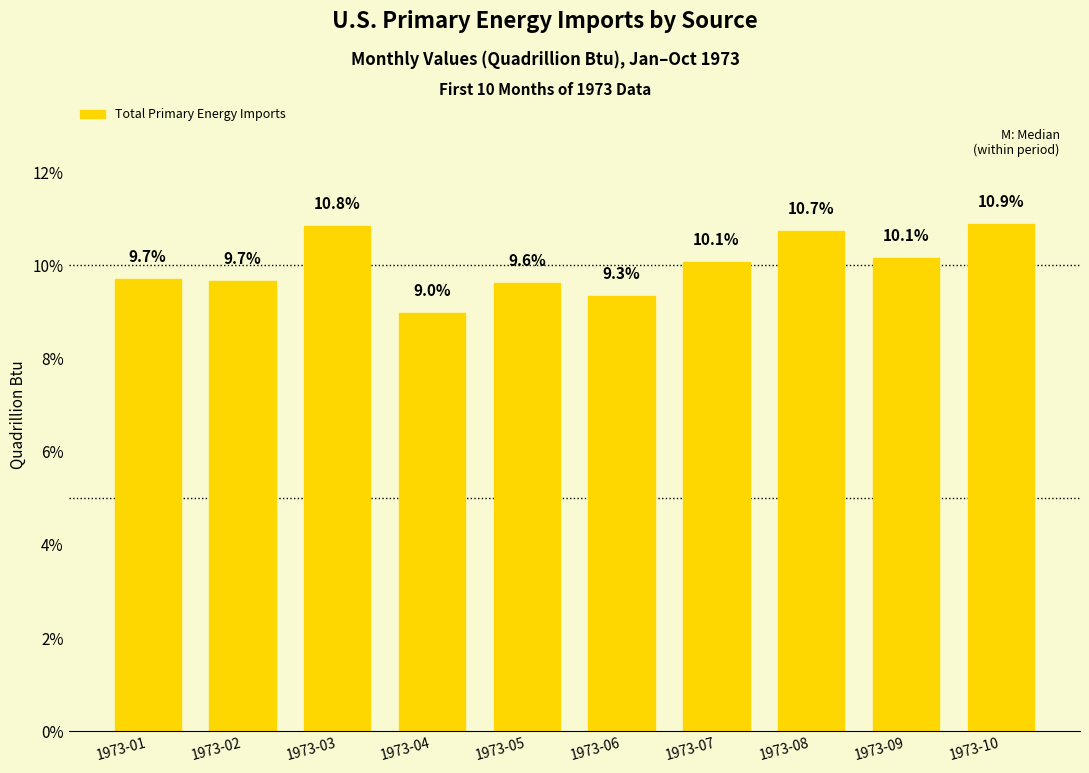

At which label does the data first exceed 10?

1973-03